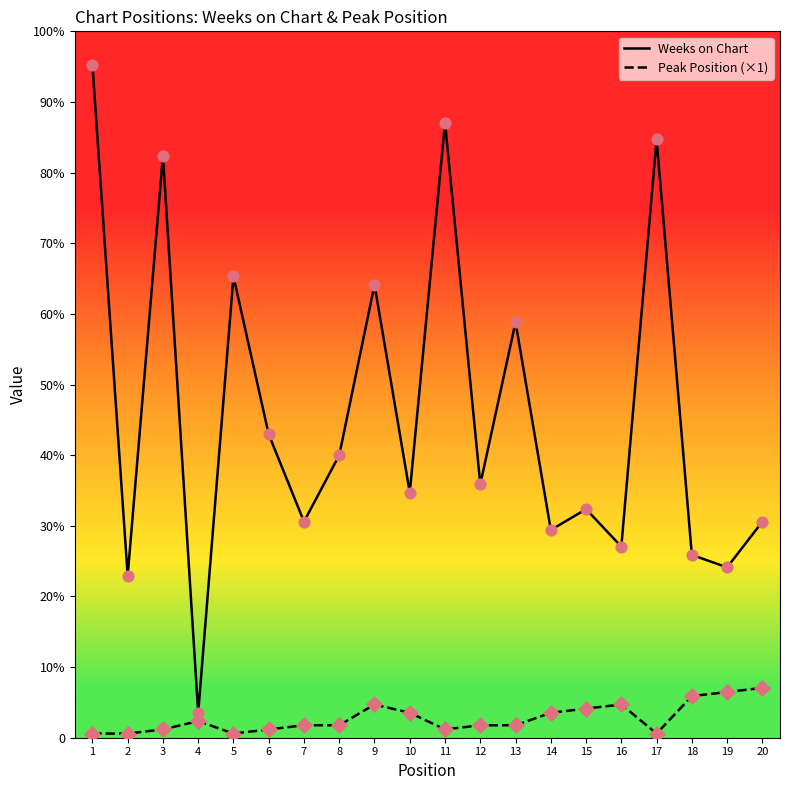

Which series has the largest total across all categories?

Weeks on Chart